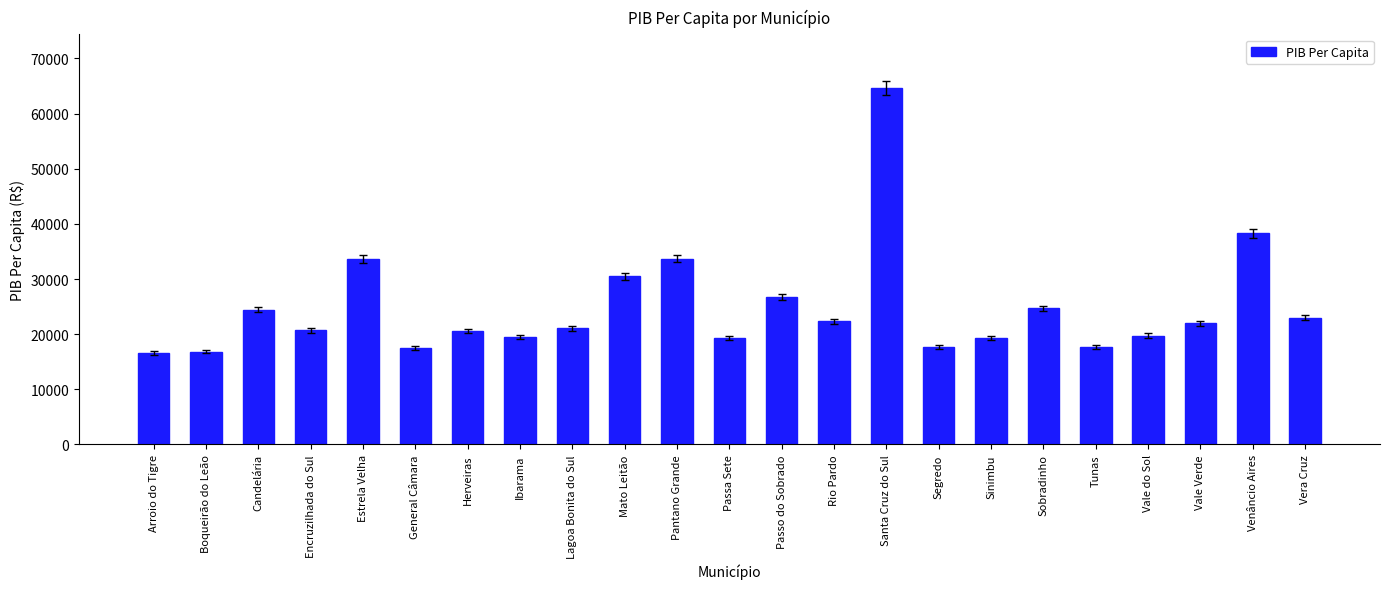

How many bars are there in total?

23